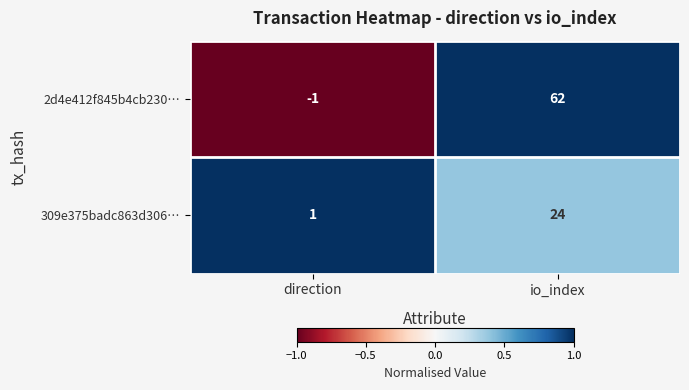

Which category has the lowest value across all series?

direction